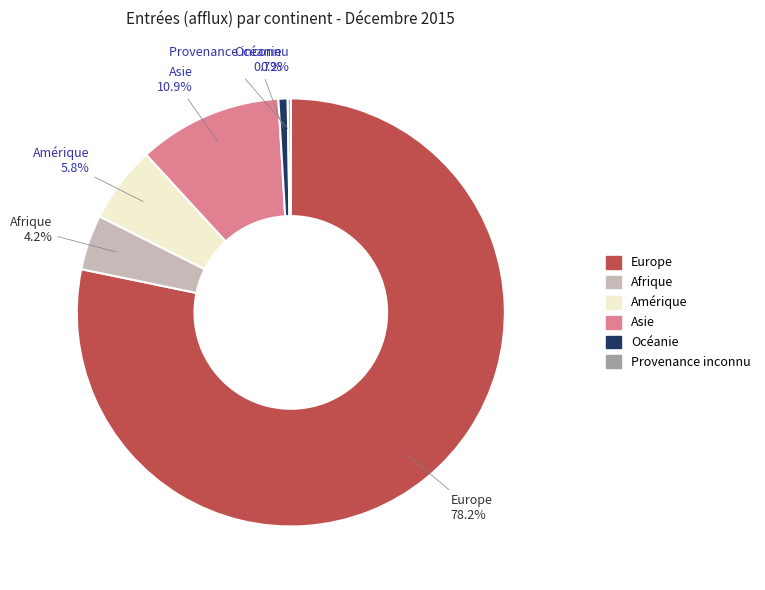

True or false: Océanie accounts for 1% of the total.

True